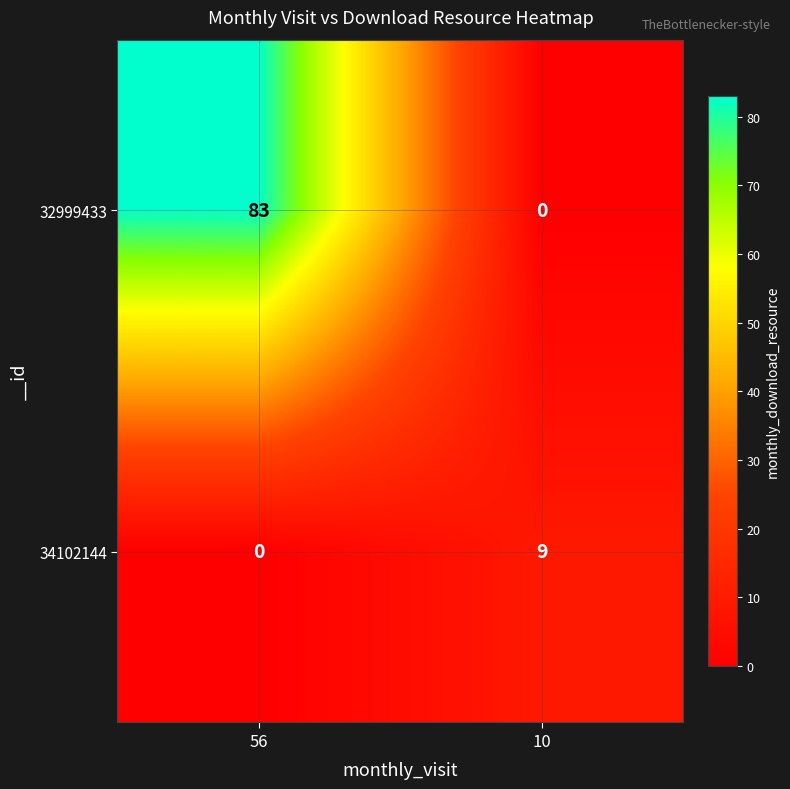

At which category is the sum across all series the highest?

56